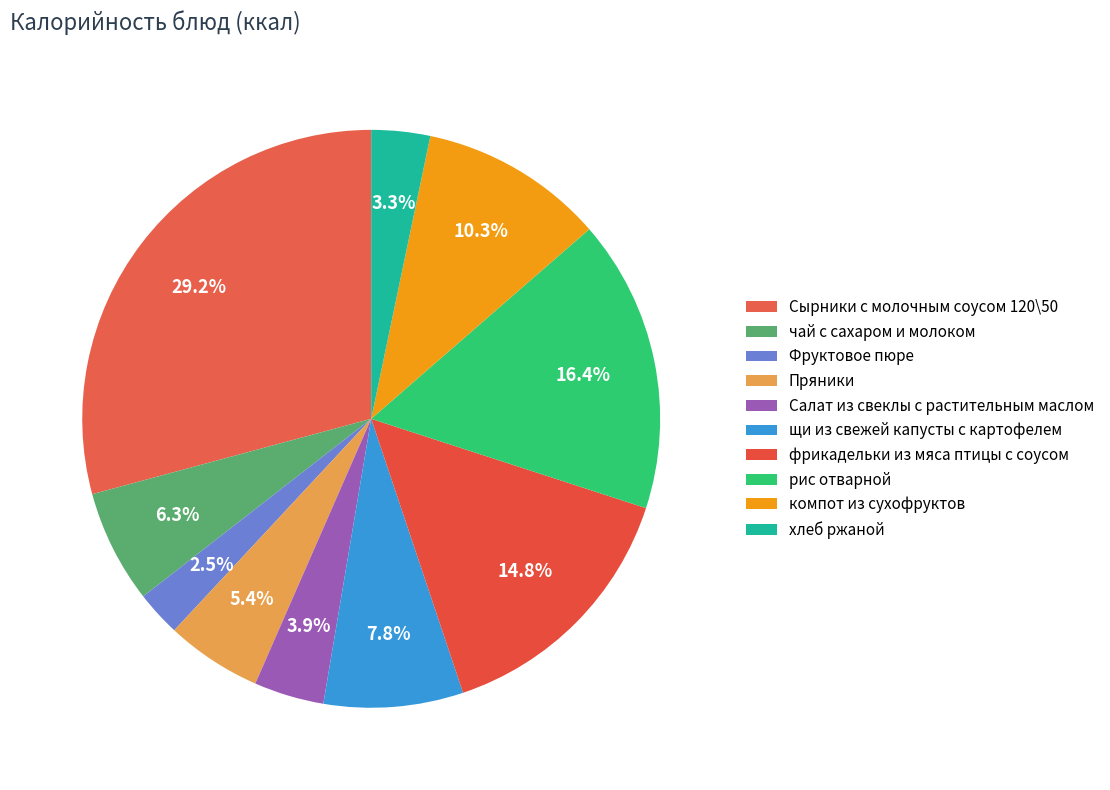

Is Пряники the majority of the pie?

No